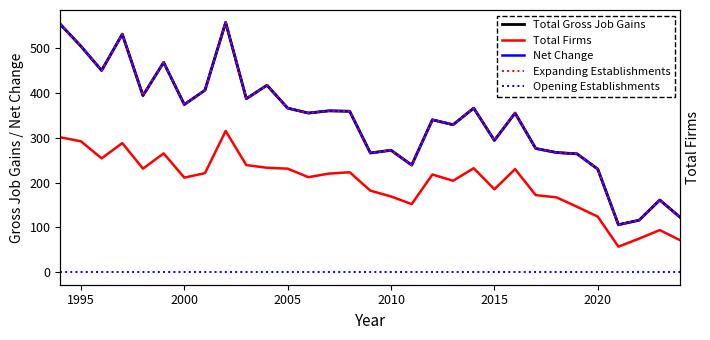

At how many categories does at least one series exceed 367?

11